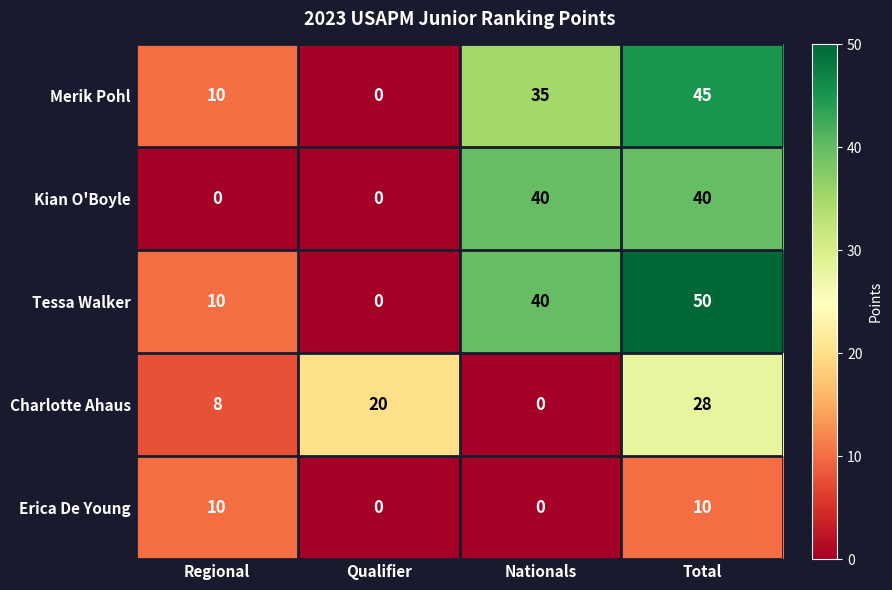

How many categories are shown in the chart?

4